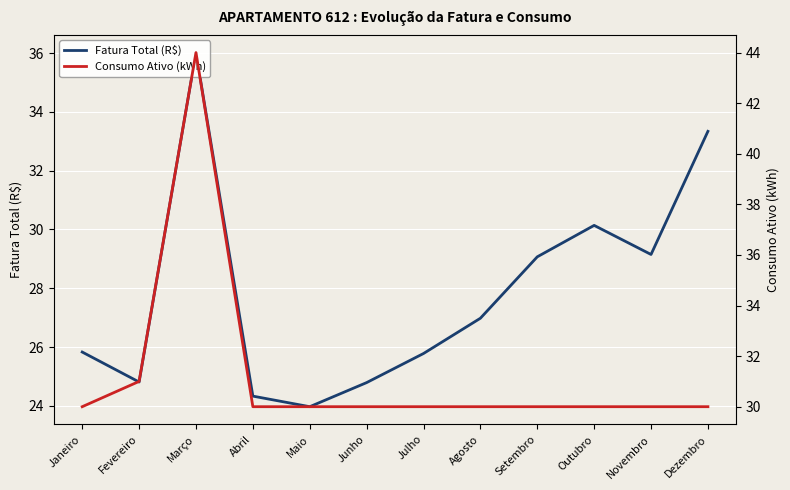

Reading right to left, what are all the values shown in this chart?

Fatura Total (R$): Dezembro=33.3	Novembro=29.1	Outubro=30.1	Setembro=29.1	Agosto=27.0	Julho=25.8	Junho=24.8	Maio=24.0	Abril=24.3	Março=36.0	Fevereiro=24.8	Janeiro=25.8
Consumo Ativo (kWh): Dezembro=30.0	Novembro=30.0	Outubro=30.0	Setembro=30.0	Agosto=30.0	Julho=30.0	Junho=30.0	Maio=30.0	Abril=30.0	Março=44.0	Fevereiro=31.0	Janeiro=30.0